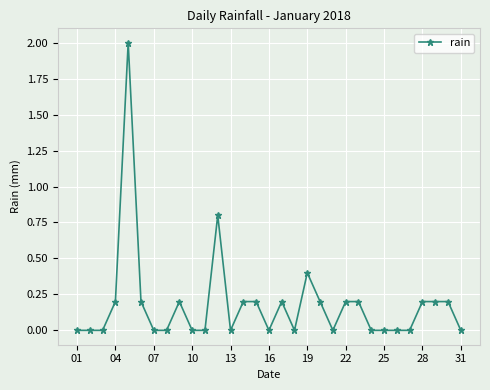

True or false: the data has more than 2 interior local peaks.

True